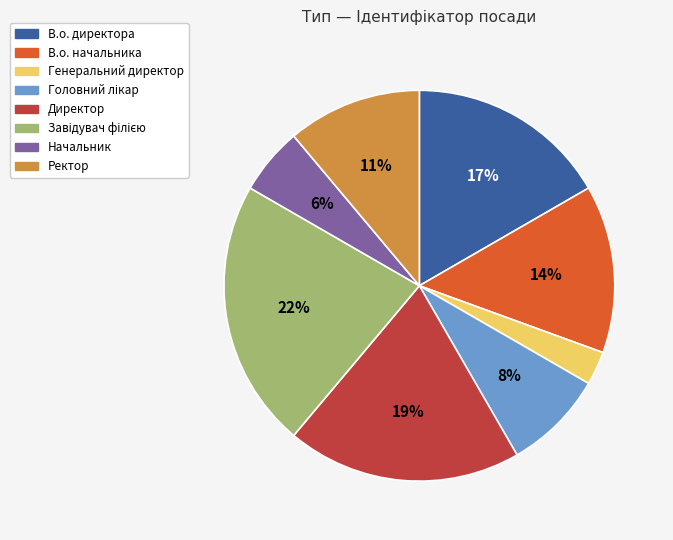

To the nearest percent, what is the combined percentage of В.о. директора and В.о. начальника?

31%